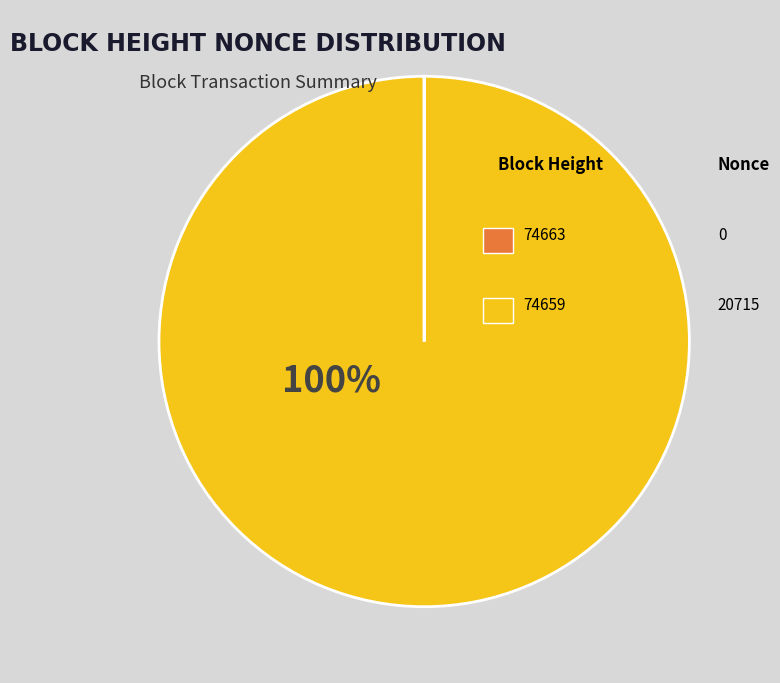

To the nearest percent, what is the difference between the largest and smallest slice percentages?

100%